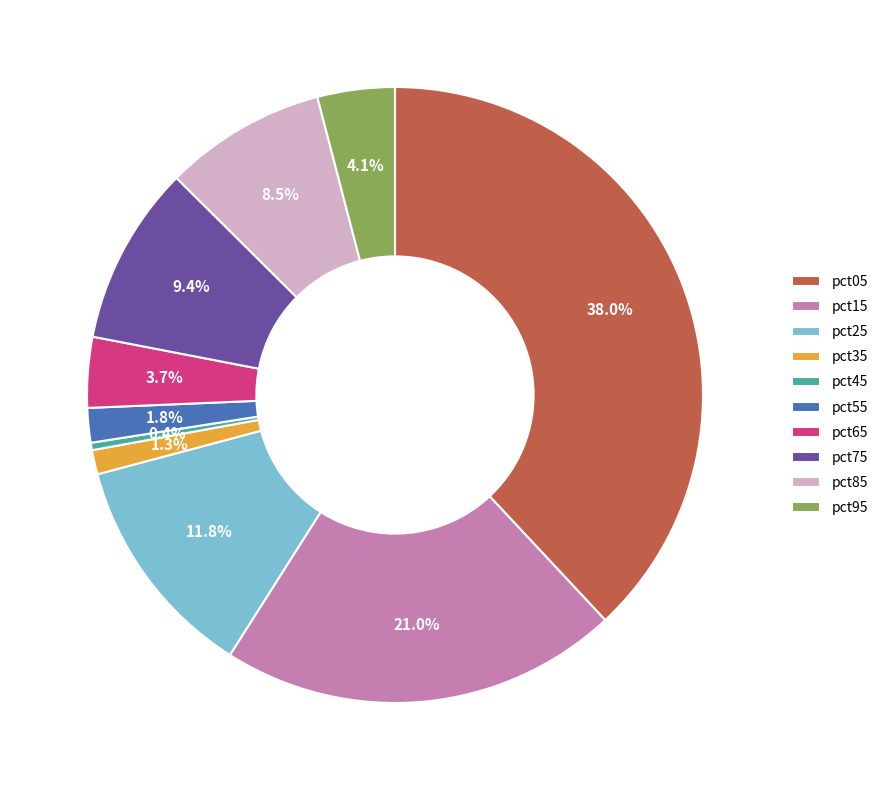

Does pct65 represent more than half of the total?

No